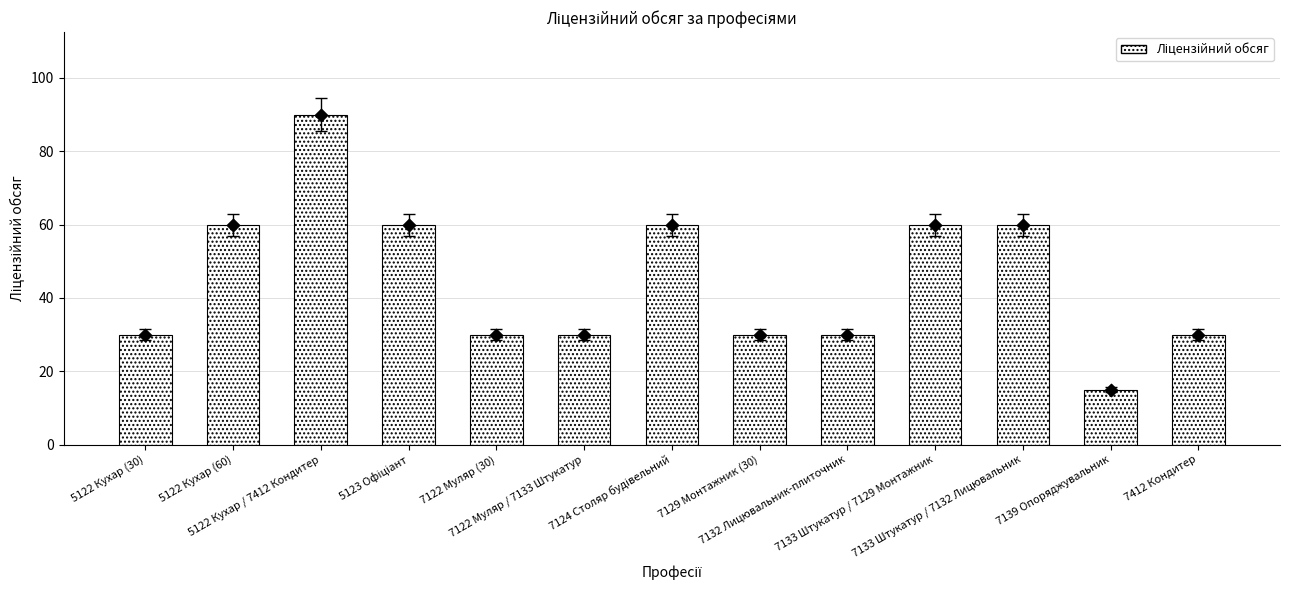

Which has a higher value, 7133 Штукатур / 7132 Лицювальник or 7122 Муляр / 7133 Штукатур?

7133 Штукатур / 7132 Лицювальник